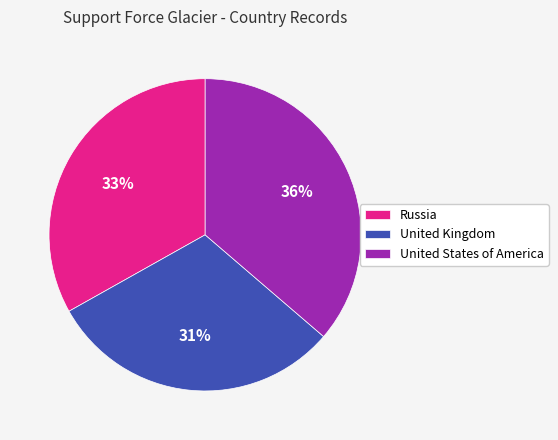

Do United States of America and United Kingdom together represent more than half of the pie?

Yes